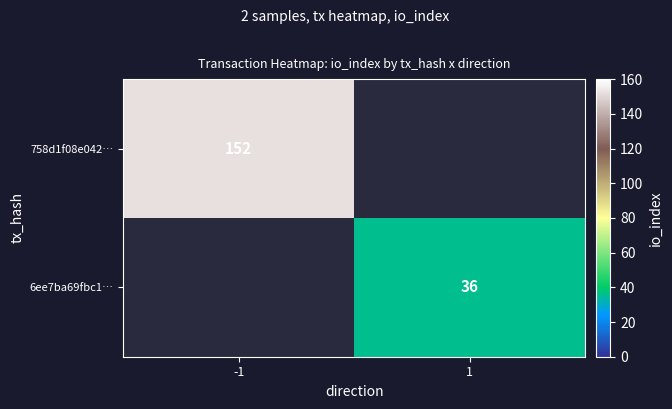

True or false: 758d1f08e042… has a value of 152 at -1.

True